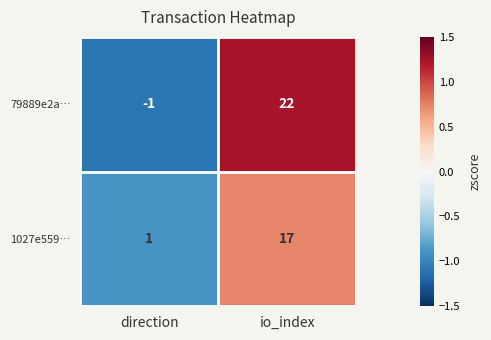

Which series has the largest total across all categories?

79889e2a…